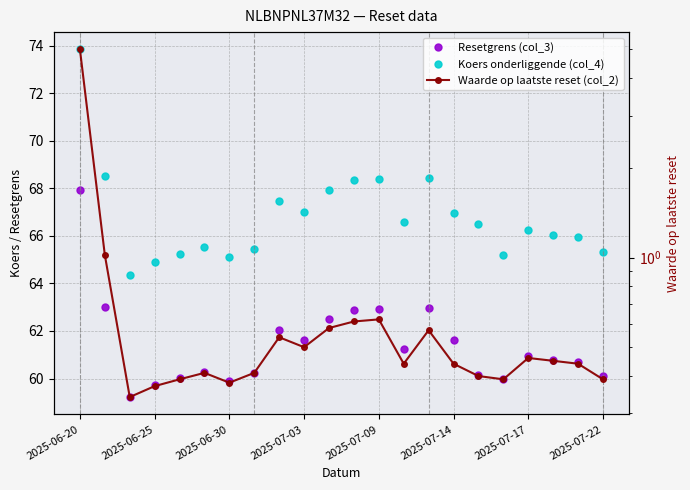

Which series changed the most between 14 and 15?

Koers onderliggende (col_4)